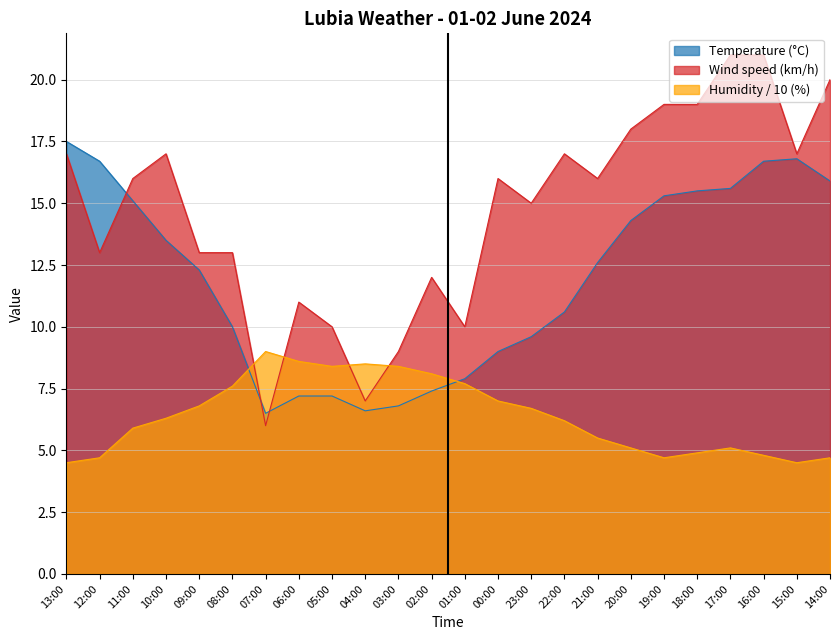

How many times do Temperature and Humidity cross each other?

2